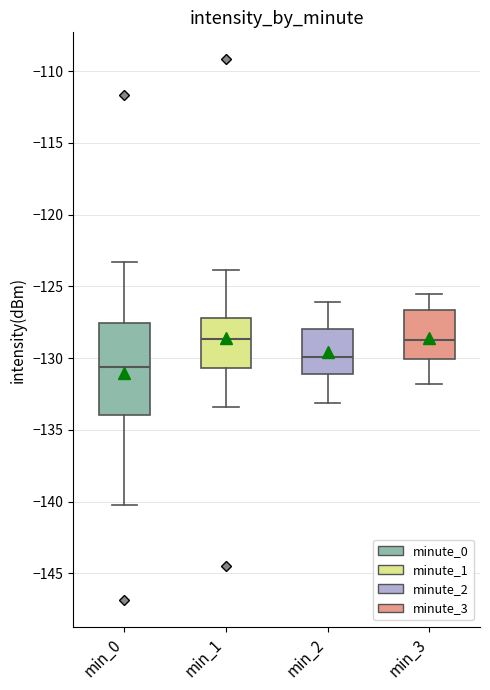

Where is the upper edge of the box for min_3 on the y-axis? The values are not printed on the chart, so give them approximately, as read against the axis.

-126.5